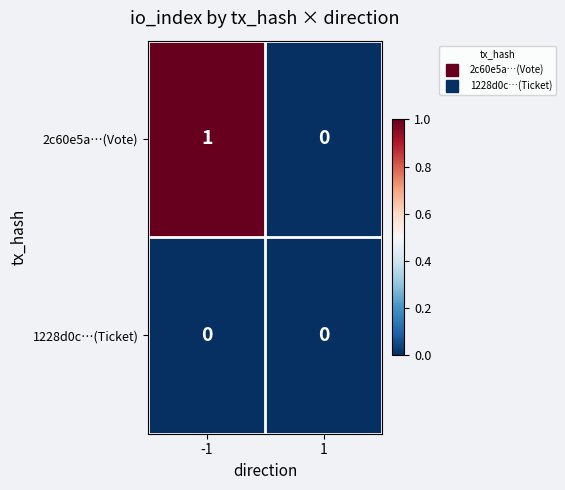

Which series has the largest range (max minus min)?

2c60e5a…(Vote)